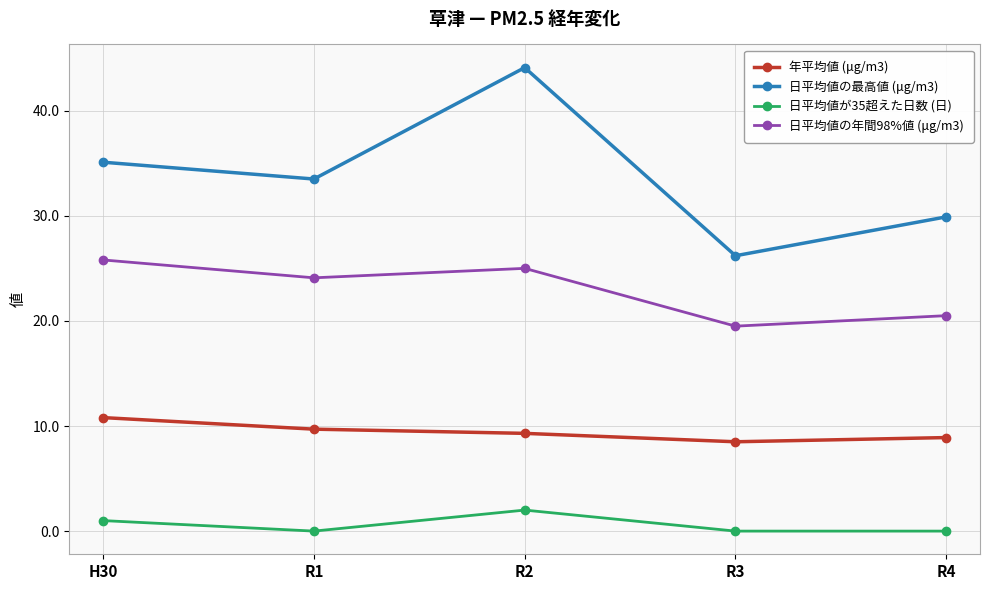

Rank the categories by 日平均値の最高値 (μg/m3) value from highest to lowest.

R2, H30, R1, R4, R3